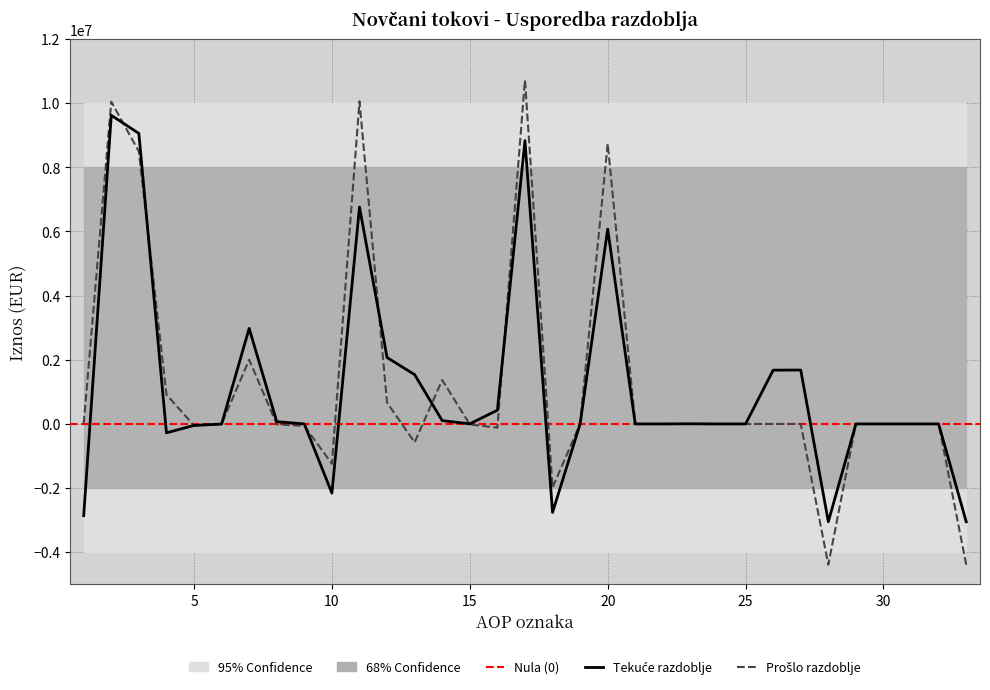

What is the value of the Tekuće razdoblje point at the 6th from the left?

-3961